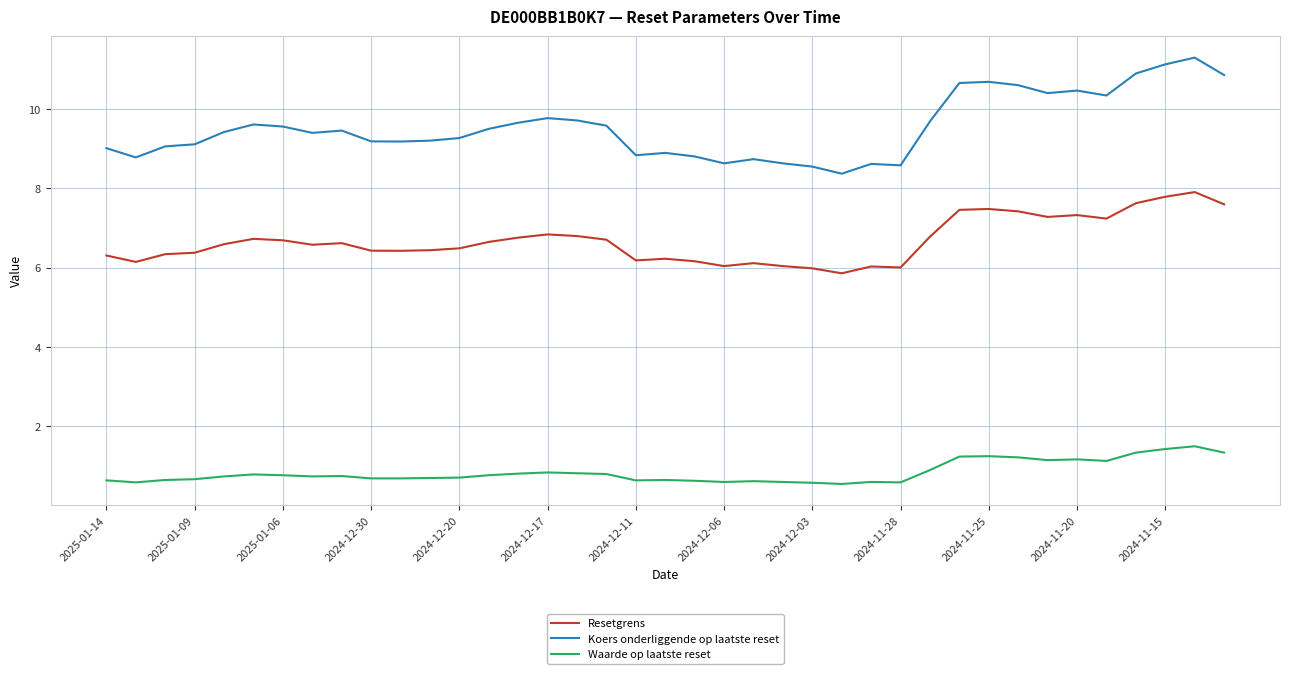

What is the difference between the second highest and second lowest values in the Koers onderliggende op laatste reset series?

2.6